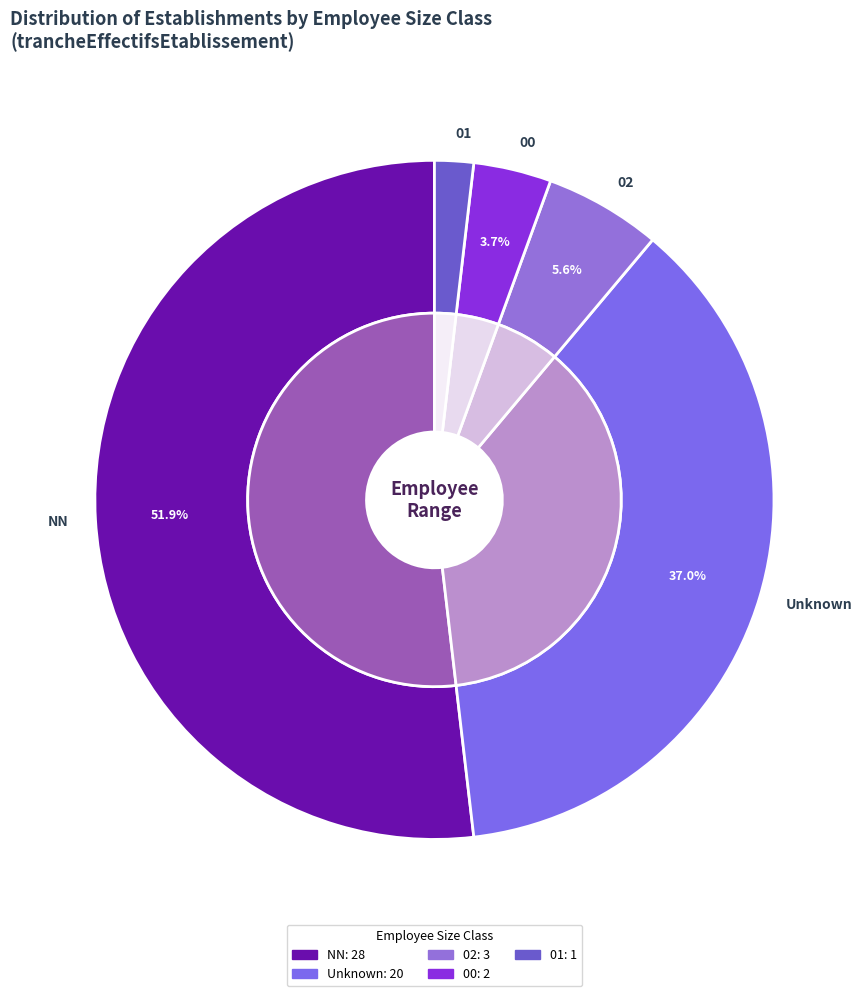

Count the number of slices in the pie.

9